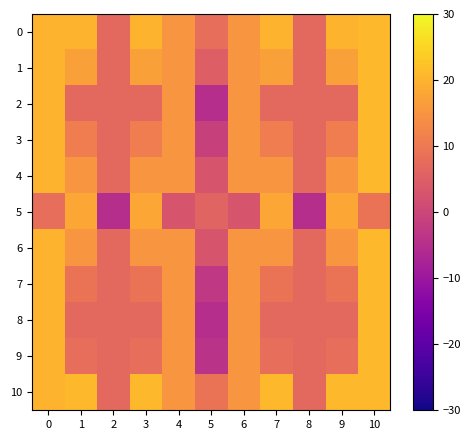

Reading left to right, what are all the values shown in this chart?

0: 0=20	1=20	2=7	3=20	4=15	5=8	6=15	7=20	8=7	9=20	10=21
1: 0=20	1=17	2=7	3=17	4=15	5=5	6=15	7=17	8=7	9=17	10=21
2: 0=20	1=7	2=7	3=7	4=15	5=-5	6=15	7=7	8=7	9=7	10=21
3: 0=20	1=11	2=7	3=11	4=15	5=-1	6=15	7=11	8=7	9=11	10=21
4: 0=20	1=15	2=7	3=15	4=15	5=3	6=15	7=15	8=7	9=15	10=21
5: 0=8	1=18	2=-5	3=18	4=3	5=6	6=3	7=18	8=-5	9=18	10=9
6: 0=20	1=15	2=7	3=15	4=15	5=3	6=15	7=15	8=7	9=15	10=21
7: 0=20	1=9	2=7	3=9	4=15	5=-3	6=15	7=9	8=7	9=9	10=21
8: 0=20	1=7	2=7	3=7	4=15	5=-5	6=15	7=7	8=7	9=7	10=21
9: 0=20	1=8	2=7	3=8	4=15	5=-4	6=15	7=8	8=7	9=8	10=21
10: 0=20	1=21	2=7	3=21	4=15	5=9	6=15	7=21	8=7	9=21	10=21